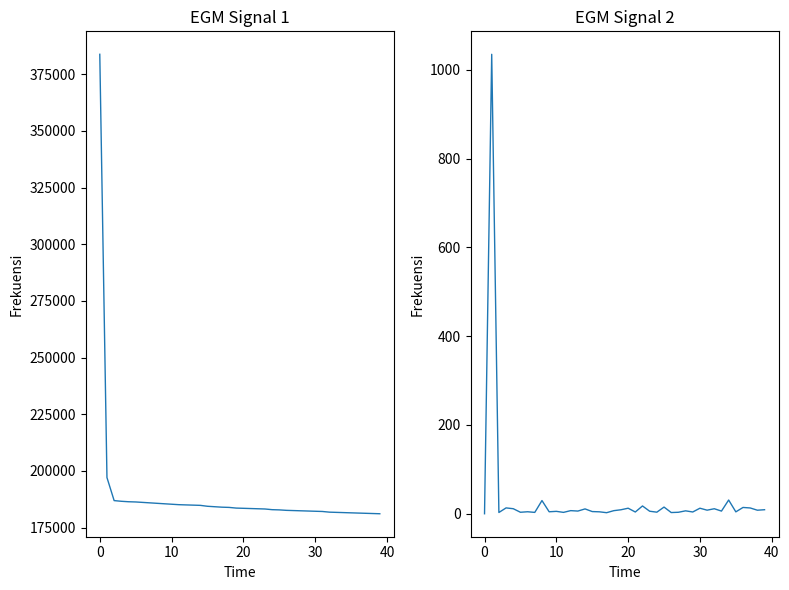

What is the total value across all series at 40?

186304.4